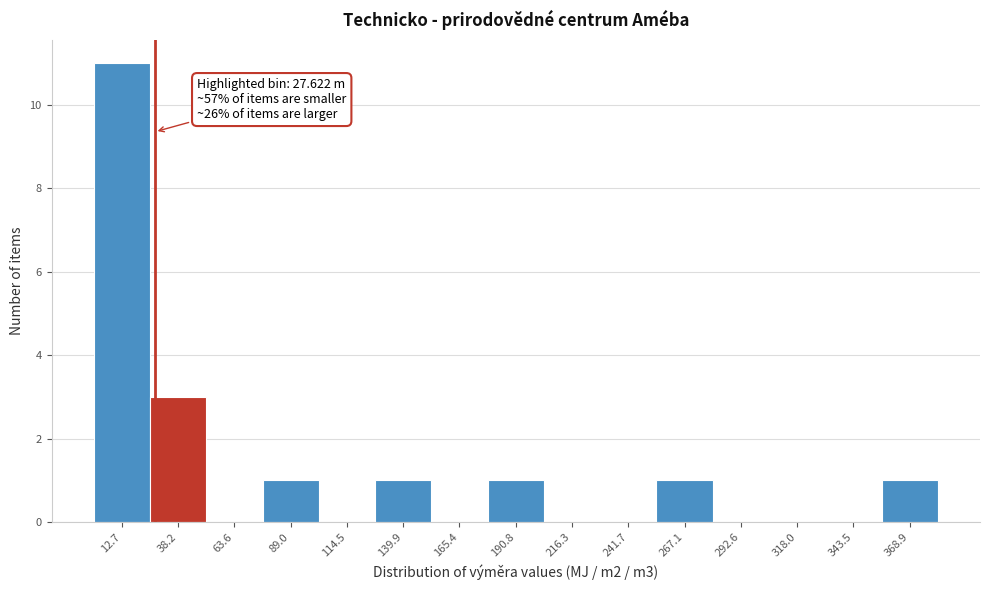

Which range on the x-axis has the tallest bar?

0 to 25